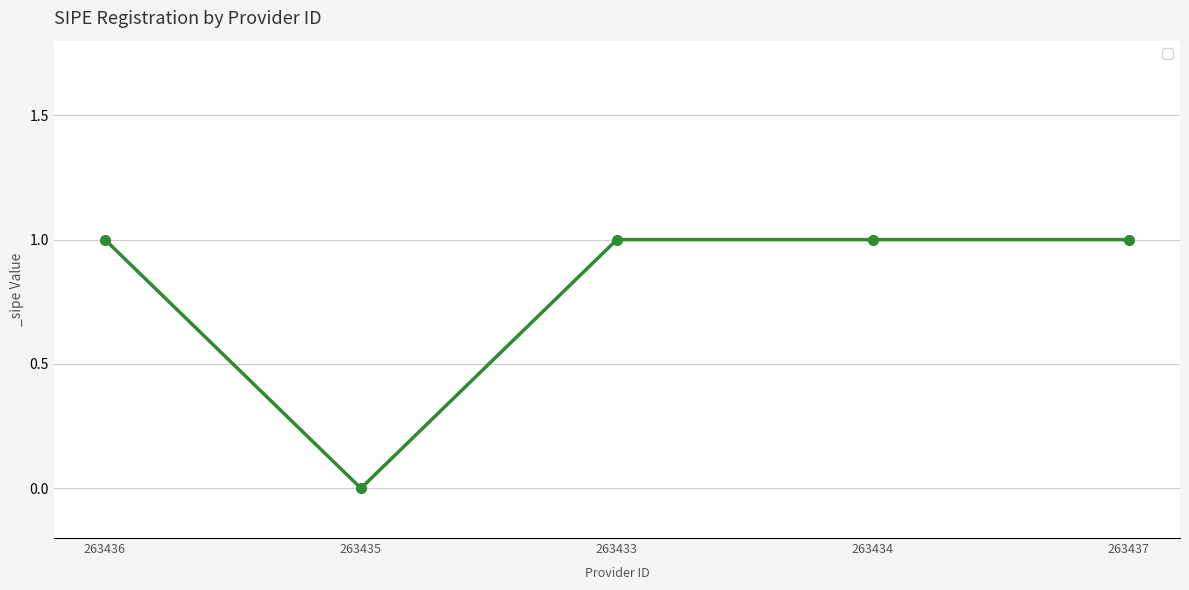

Which label corresponds to the smallest value in the chart?

263435